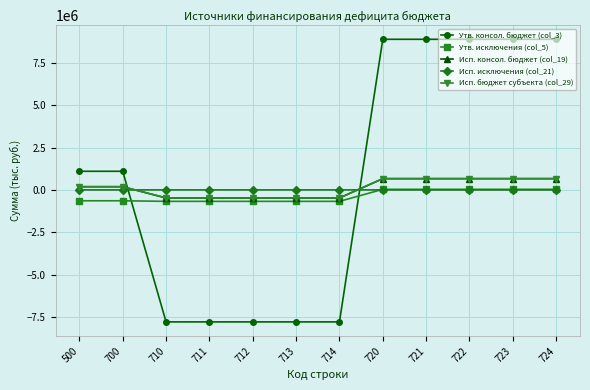

What is the minimum value for Исп. бюджет субъекта (col_29)?

-475849.9